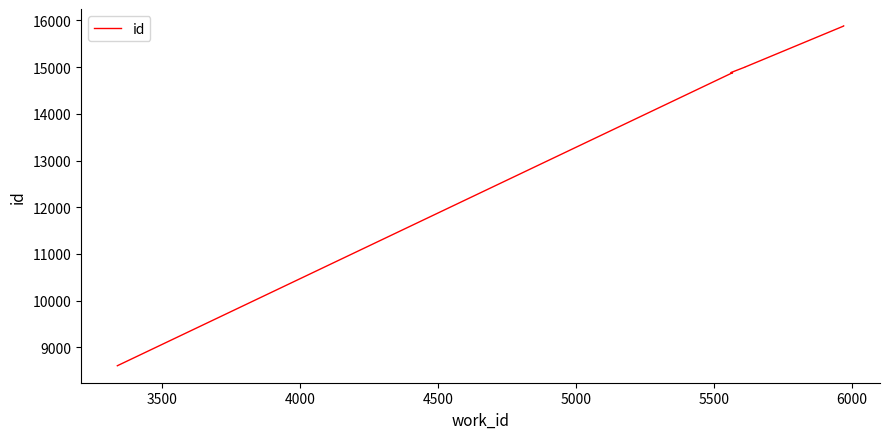

True or false: the data shows 24926 at 5500.

False